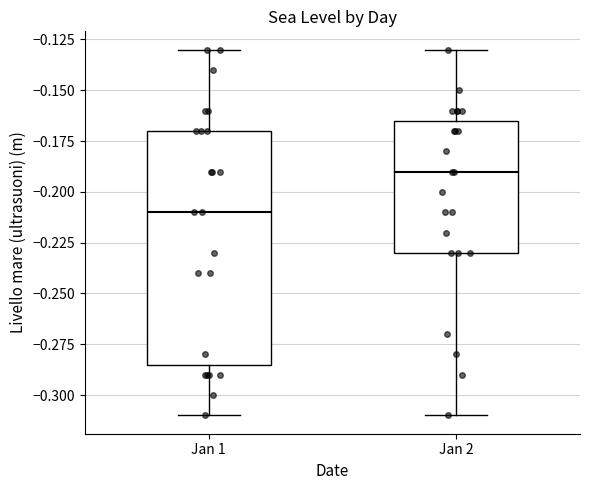

Reading left to right, transcribe this box plot: for each box, give where its median line is, the range the box spans, and where its two whiskers end, as read against the y-axis. The values are not printed on the chart, so give them approximately, as read against the axis.

Jan 1: median -0.210, box -0.285 to -0.170, whiskers -0.310 to -0.130
Jan 2: median -0.190, box -0.230 to -0.165, whiskers -0.310 to -0.130